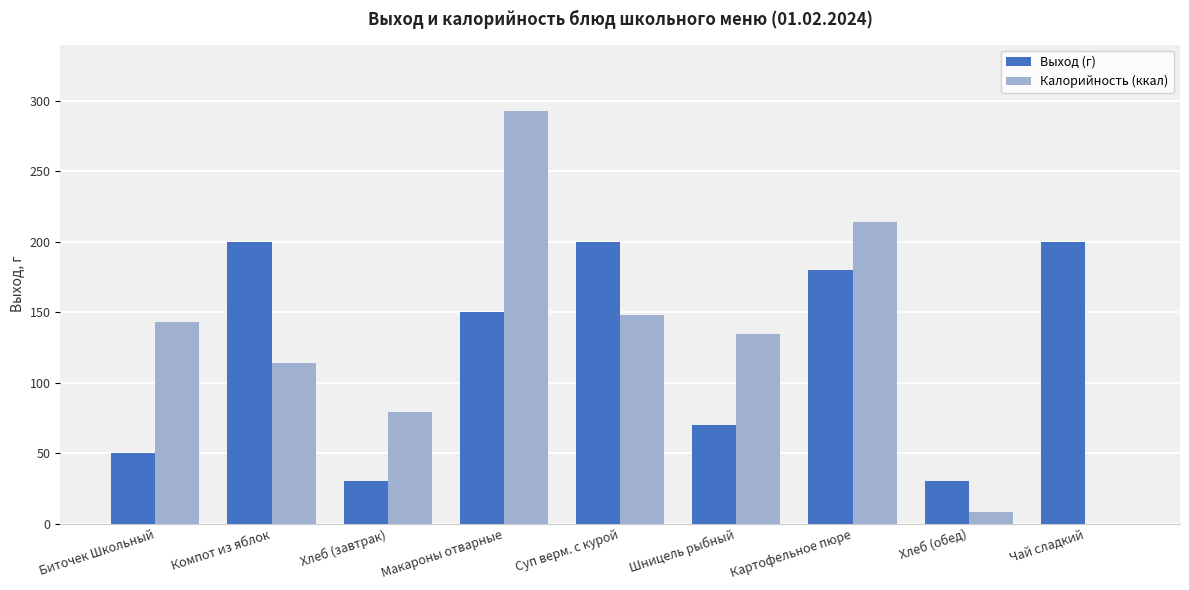

Which series has the largest total across all categories?

Калорийность (ккал)